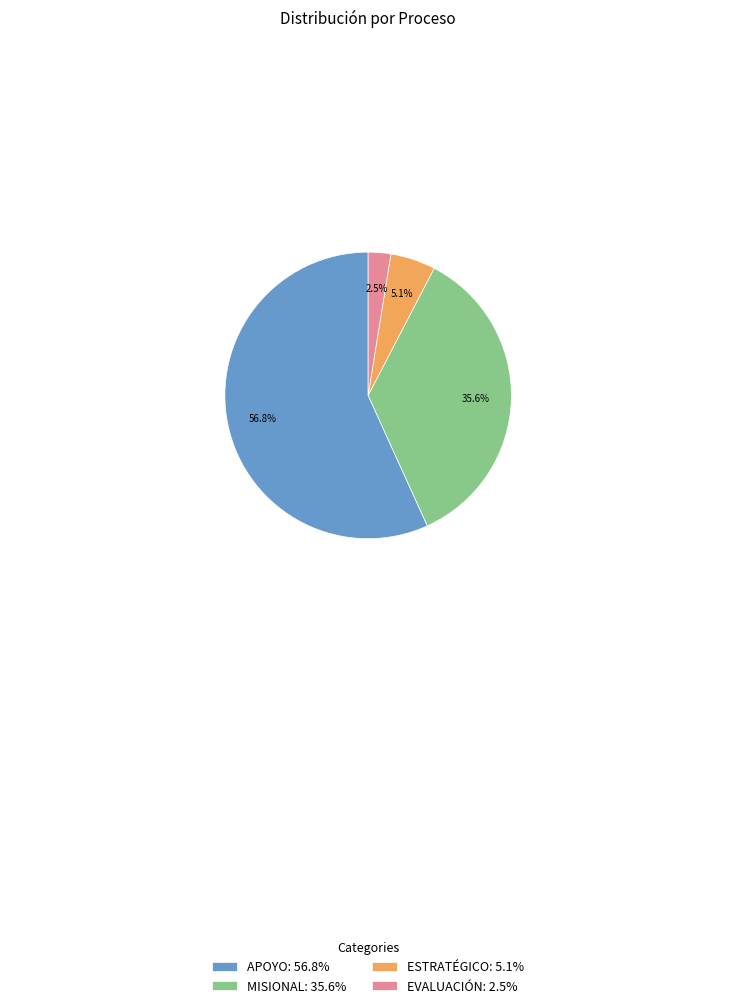

To the nearest percent, what is the combined percentage of ESTRATÉGICO and EVALUACIÓN?

8%